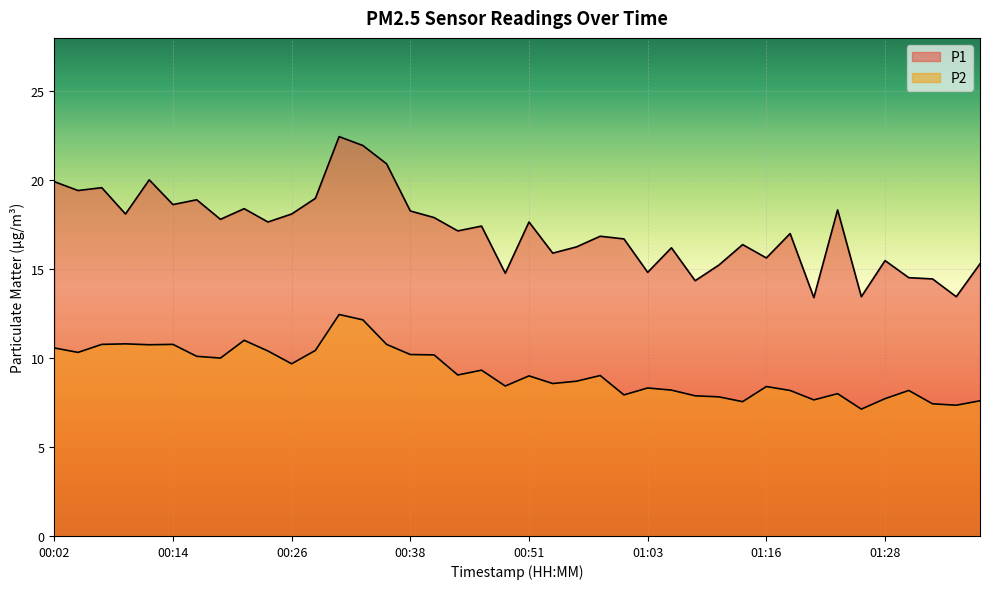

What position from the left is 00:56?

23